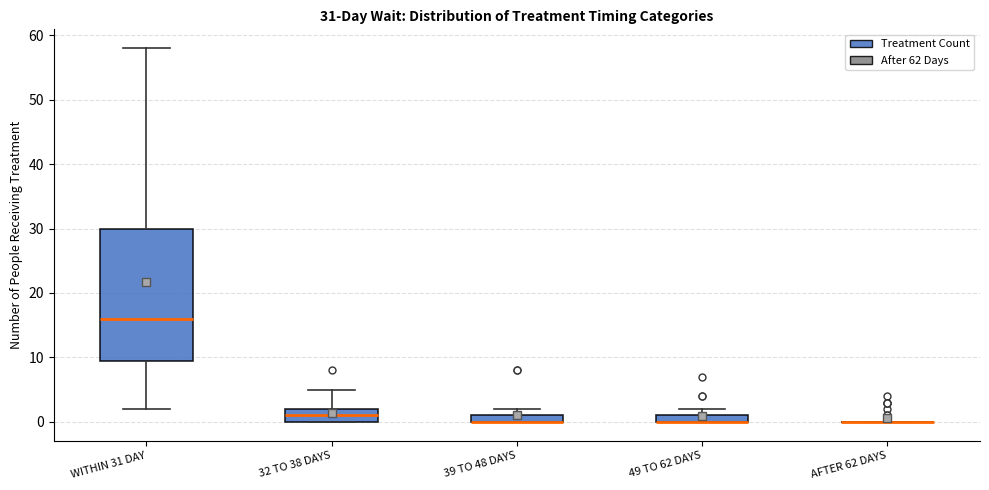

Comparing the boxes themselves (not the whiskers), which one is the tallest?

WITHIN 31 DAY